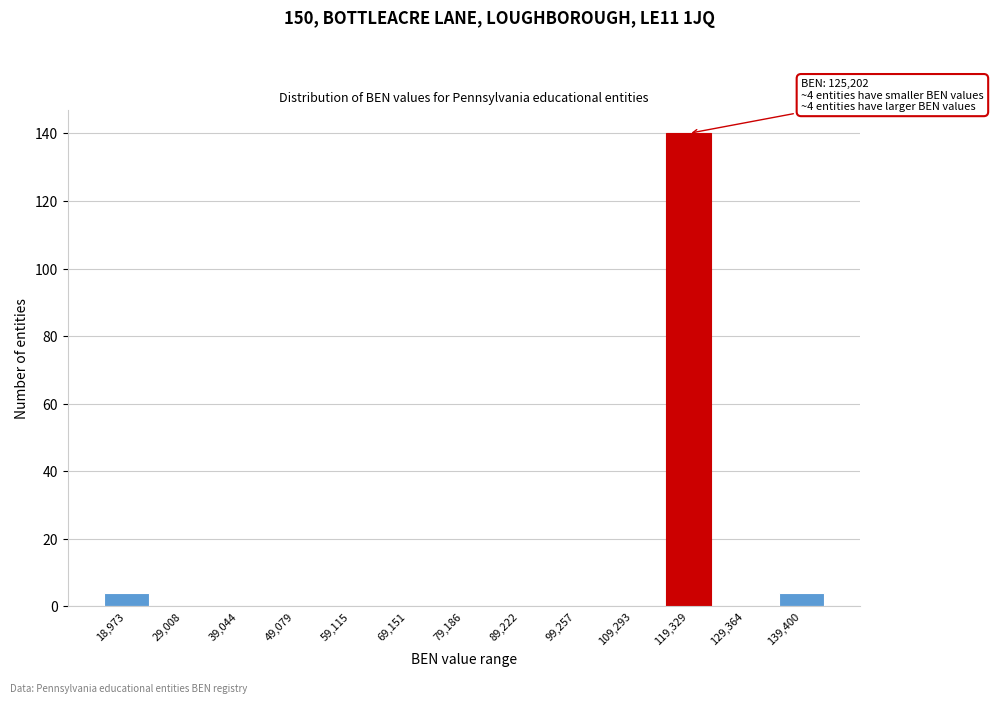

Reading right to left, transcribe all the data shown in this chart.

139,400=4	129,364=0	119,329=140	109,293=0	99,257=0	89,222=0	79,186=0	69,151=0	59,115=0	49,079=0	39,044=0	29,008=0	18,973=4